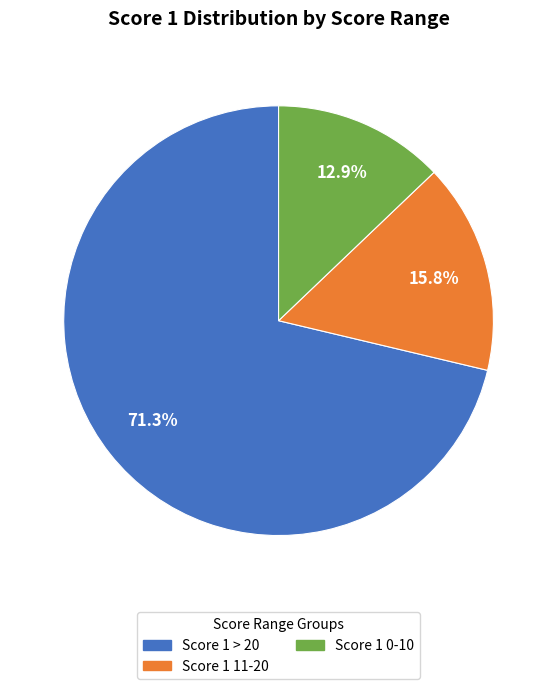

Which slice is the smallest?

Score 1 0-10